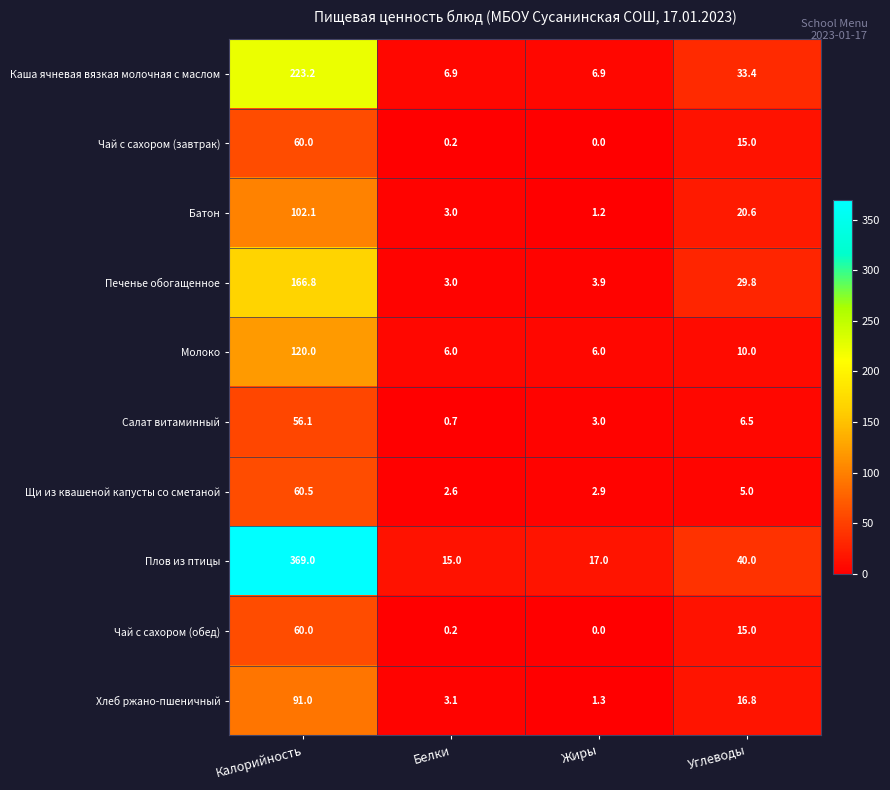

What is the sum of all Щи из квашеной капусты со сметаной values?

71.0